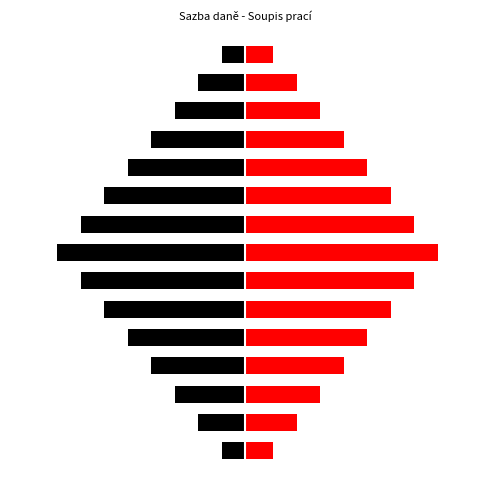

Does the chart contain any negative values?

Yes